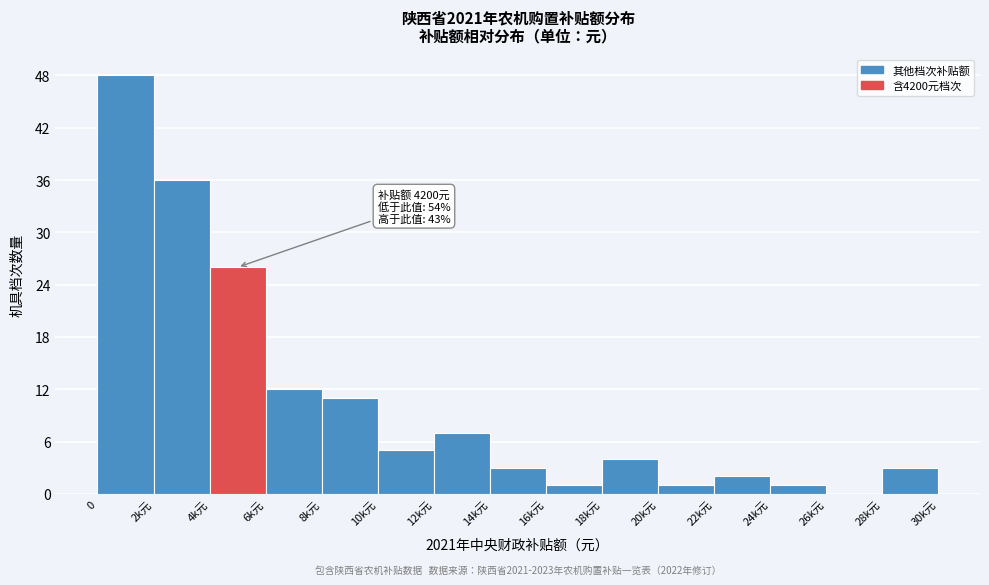

Reading left to right, what are all the values shown in this chart?

0=48	2k元=36	4k元=26	6k元=12	8k元=11	10k元=5	12k元=7	14k元=3	16k元=1	18k元=4	20k元=1	22k元=2	24k元=1	26k元=0	28k元=3